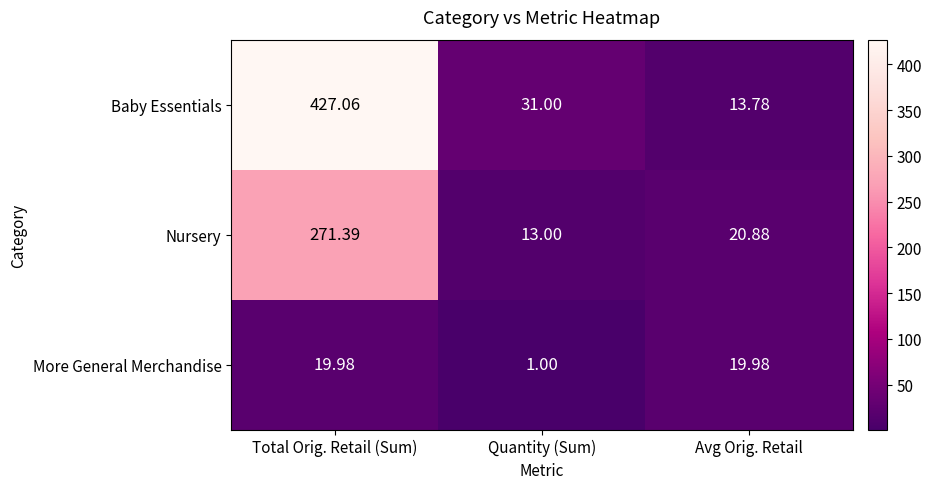

What is the difference between the highest and lowest values at Total Orig. Retail (Sum)?

407.1